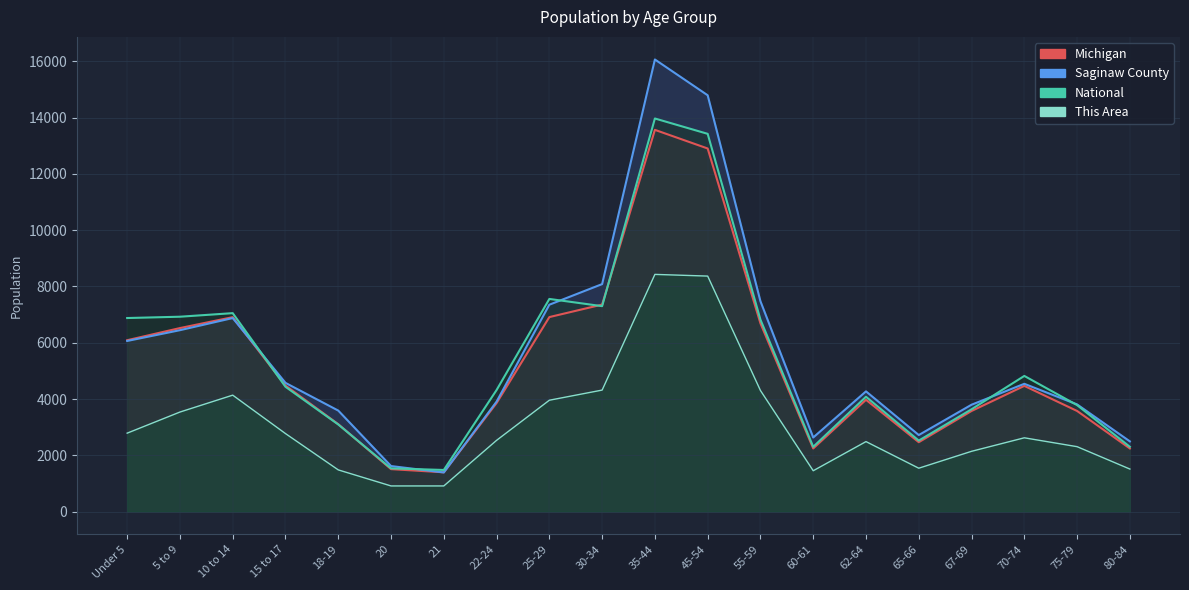

Reading left to right, transcribe all the data shown in this chart.

This Area: 2790.0	3540.0	4140.0	2775.0	1485.0	915.0	915.0	2535.0	3960.0	4320.0	8430.0	8370.0	4305.0	1455.0	2490.0	1545.0	2145.0	2625.0	2310.0	1515.0
Saginaw County: 6065.0	6448.0	6879.0	4576.0	3592.0	1621.0	1394.0	3910.0	7353.0	8085.0	16064.0	14793.0	7475.0	2636.0	4274.0	2723.0	3800.0	4543.0	3811.0	2498.0
Michigan: 6091.7	6522.9	6911.2	4480.4	3109.1	1512.1	1399.1	3860.1	6913.6	7357.8	13564.7	12902.5	6691.3	2246.9	3975.3	2469.1	3578.0	4469.1	3578.0	2246.9
National: 6879.6	6926.4	7053.2	4437.5	3098.3	1538.9	1482.1	4321.8	7557.7	7301.5	13968.3	13423.0	6823.0	2304.5	4082.3	2526.0	3637.9	4823.0	3785.9	2304.5